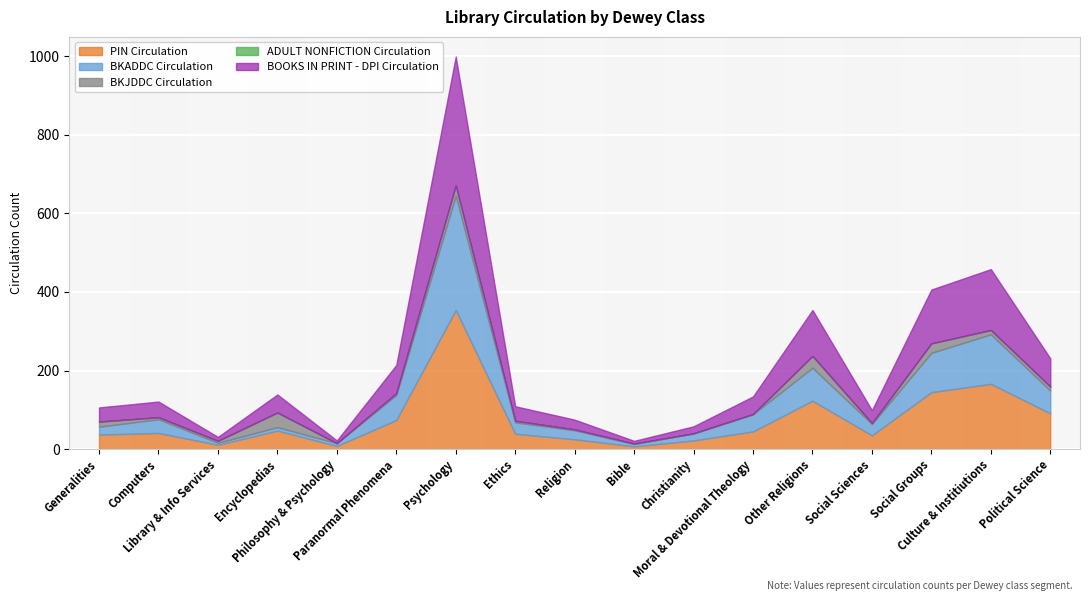

In PIN Circulation, how many points are lower than both neighbors (excluding endpoints)?

4